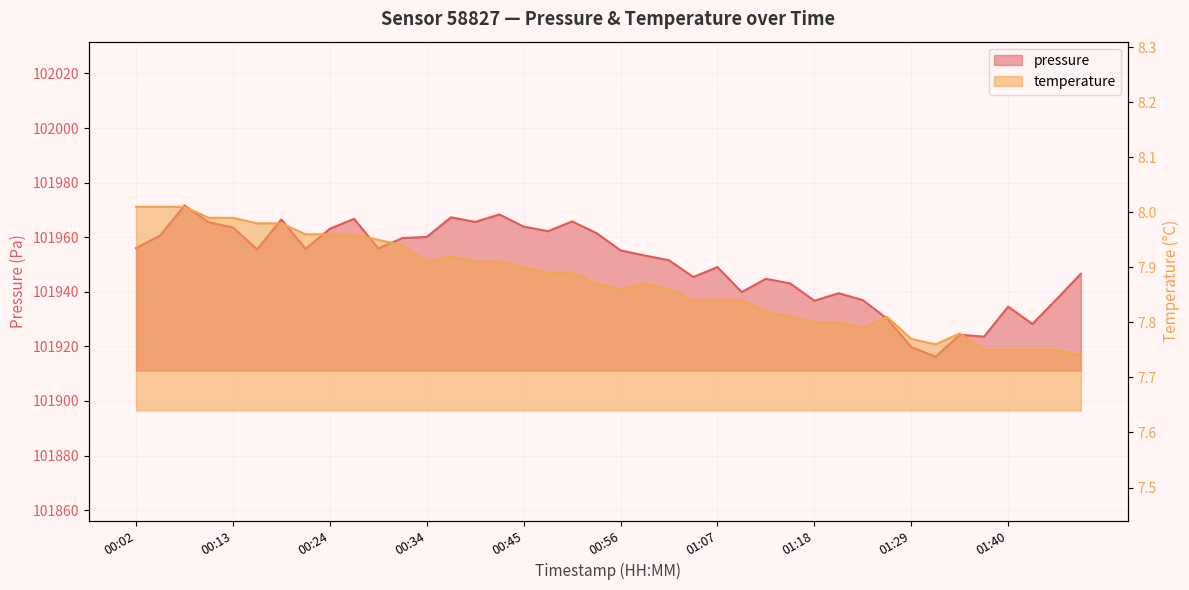

At which category does pressure reach its first local valley?

00:15